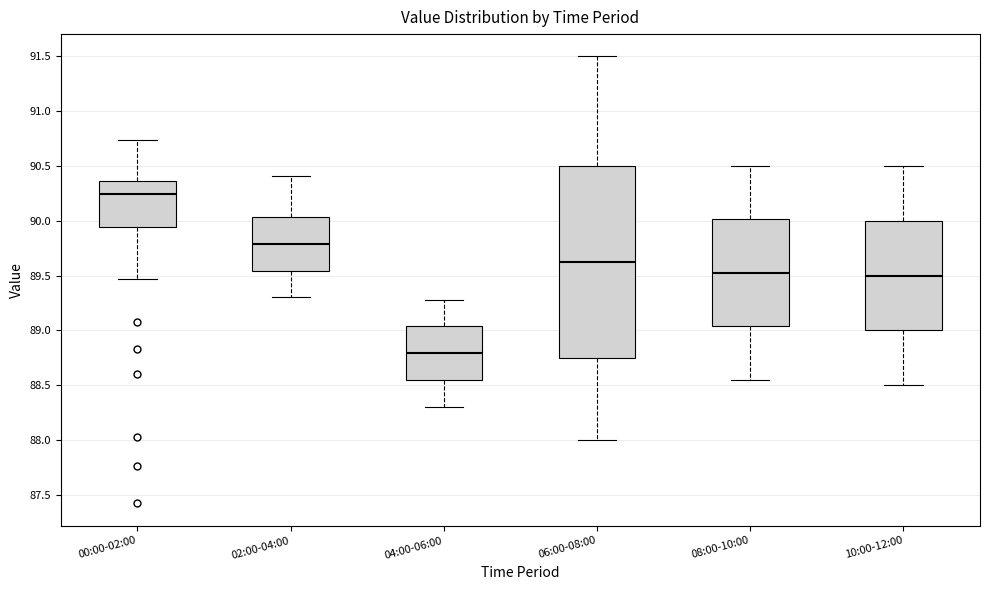

Reading left to right, read every box against the y-axis: the position of its median line, the range the box covers, and the ends of its whiskers. The values are not printed on the chart, so give them approximately, as read against the axis.

00:00-02:00: median 90.25, box 89.95 to 90.35, whiskers 89.45 to 90.75
02:00-04:00: median 89.80, box 89.55 to 90.05, whiskers 89.30 to 90.40
04:00-06:00: median 88.80, box 88.55 to 89.05, whiskers 88.30 to 89.30
06:00-08:00: median 89.65, box 88.75 to 90.50, whiskers 88.00 to 91.50
08:00-10:00: median 89.55, box 89.05 to 90.00, whiskers 88.55 to 90.50
10:00-12:00: median 89.50, box 89.00 to 90.00, whiskers 88.50 to 90.50